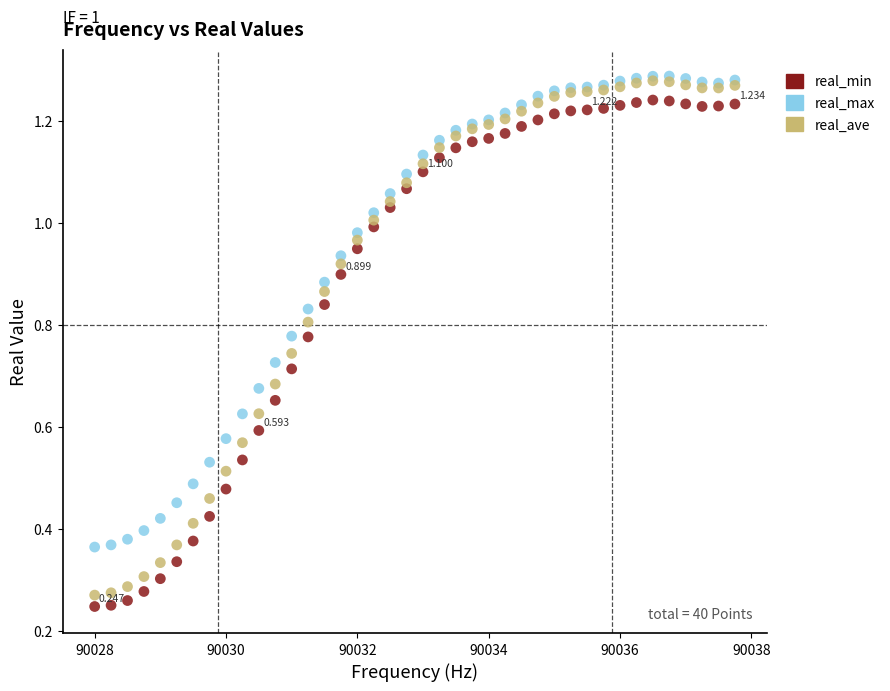

What are all the series names shown in the legend?

real_min, real_max, real_ave